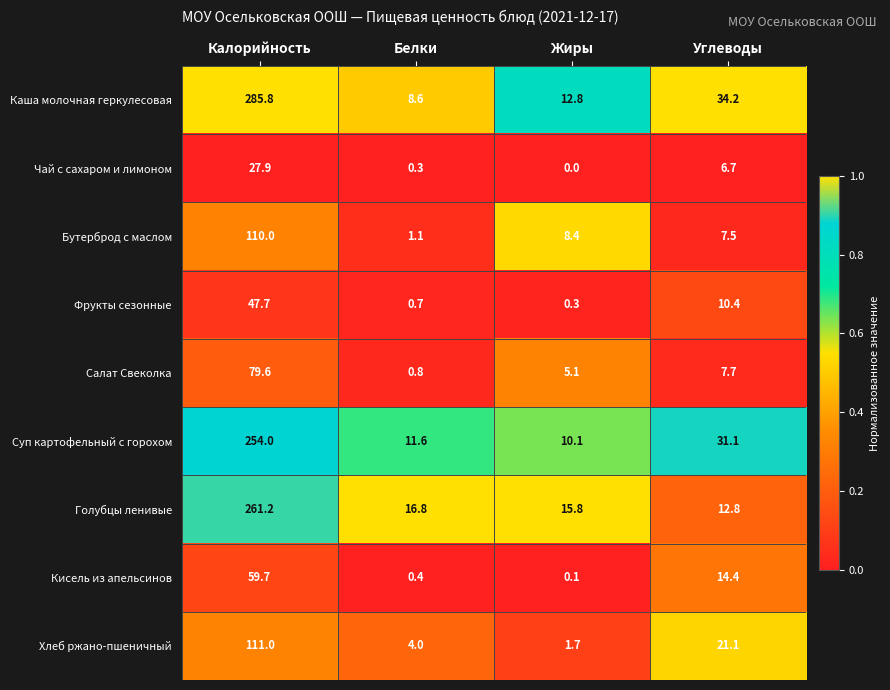

Is it true that Хлеб ржано-пшеничный equals 55.6 at Калорийность?

False